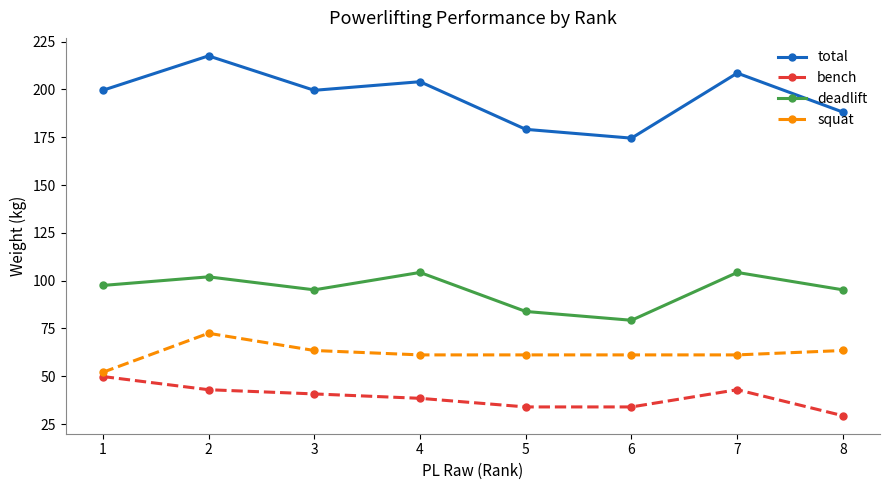

What is the average value of the squat series?

62.1